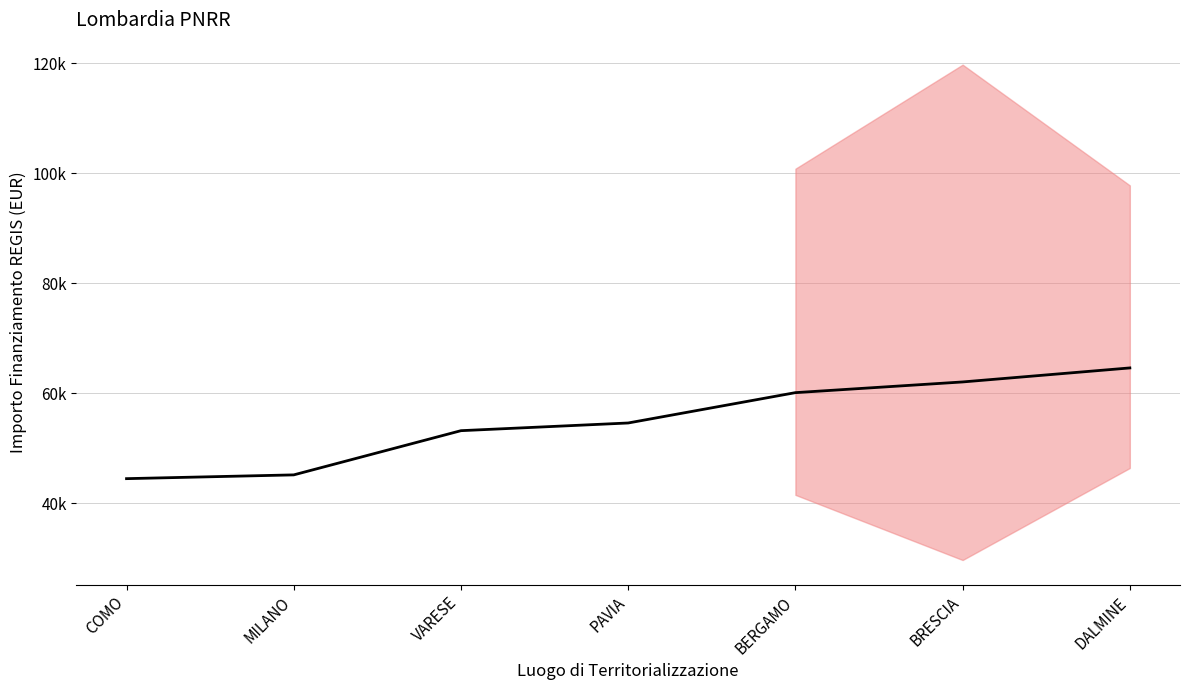

How many series are shown in this chart?

1